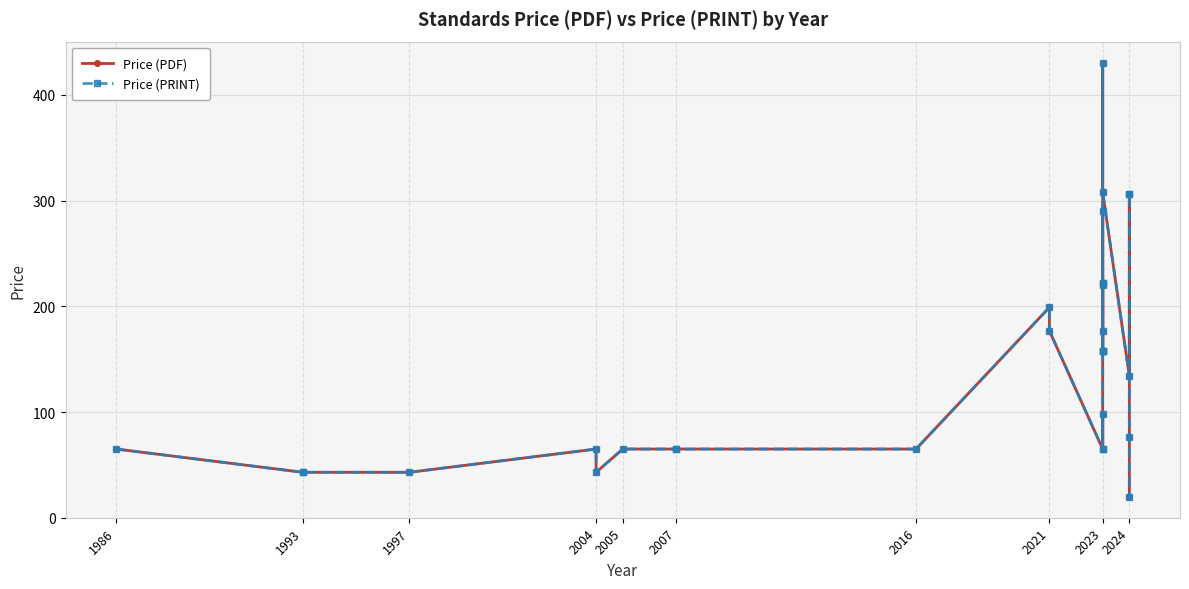

True or false: Price (PRINT) has more than 1 interior local peaks.

True